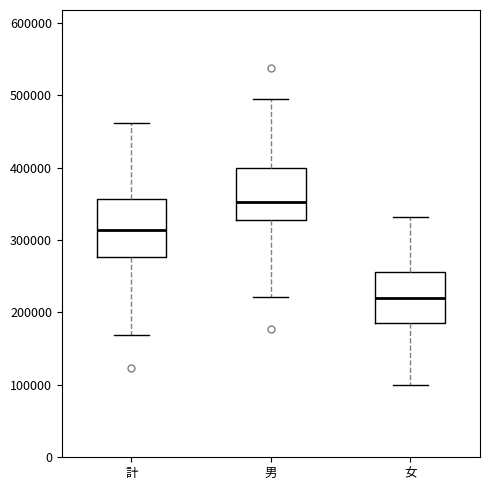

Where does the upper whisker of the box for 男 end on the y-axis? The values are not printed on the chart, so give them approximately, as read against the axis.

500000